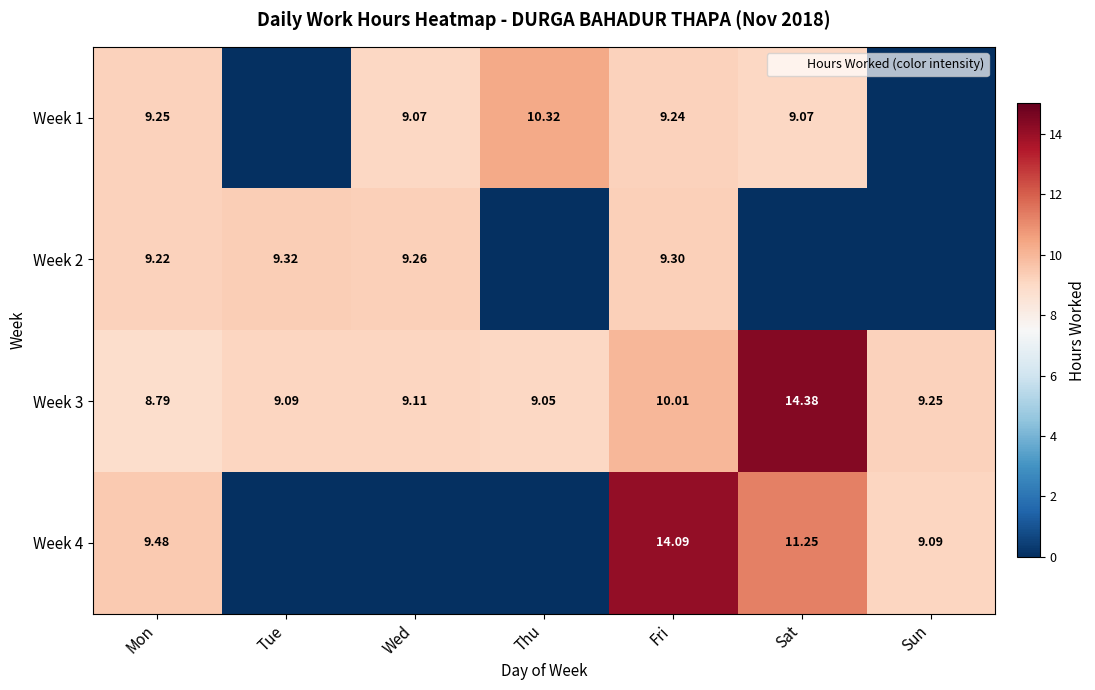

What is the average value of the Week 3 series?

10.0